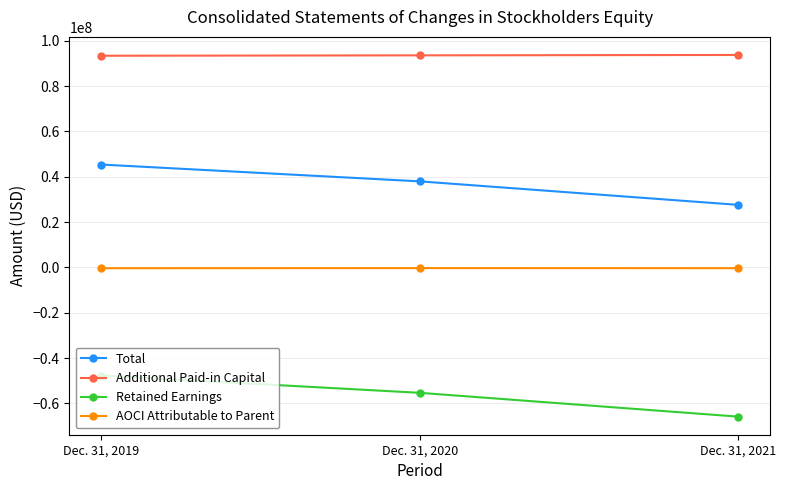

What are all the series names shown in the legend?

Total, Additional Paid-in Capital, Retained Earnings, AOCI Attributable to Parent